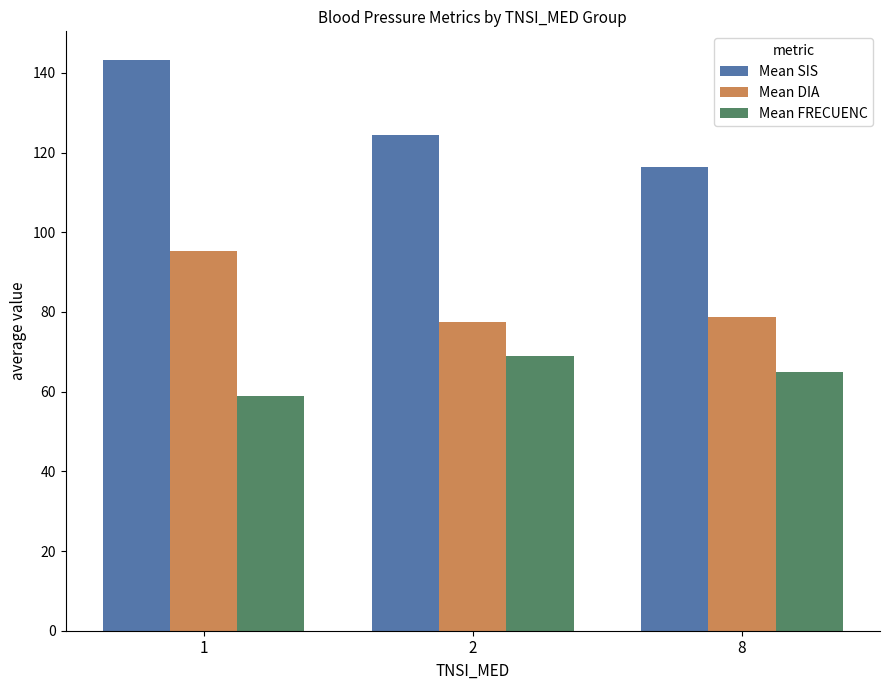

At which category does the chart reach its peak across all series?

1